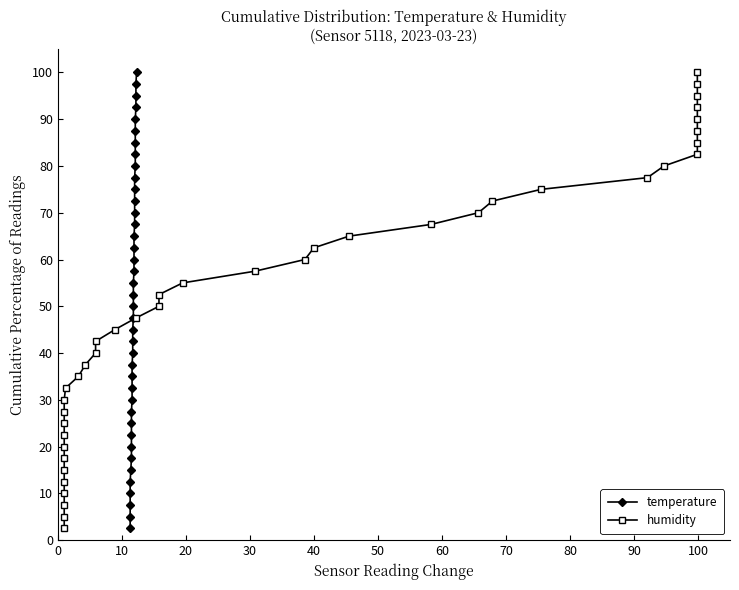

How many values in the temperature series exceed 52?

20